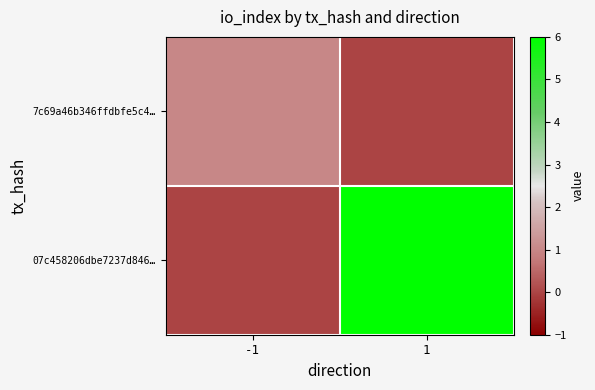

What is the difference between the highest and lowest values at 1?

6